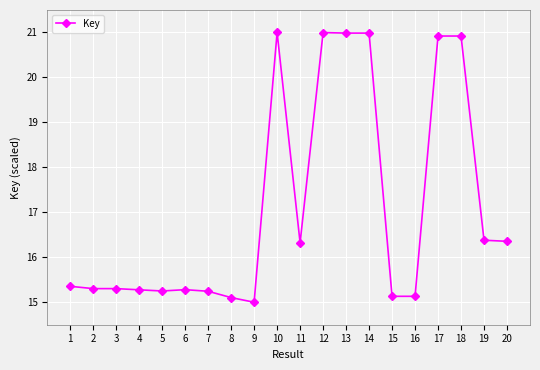

Which has a higher value, 18 or 8?

18